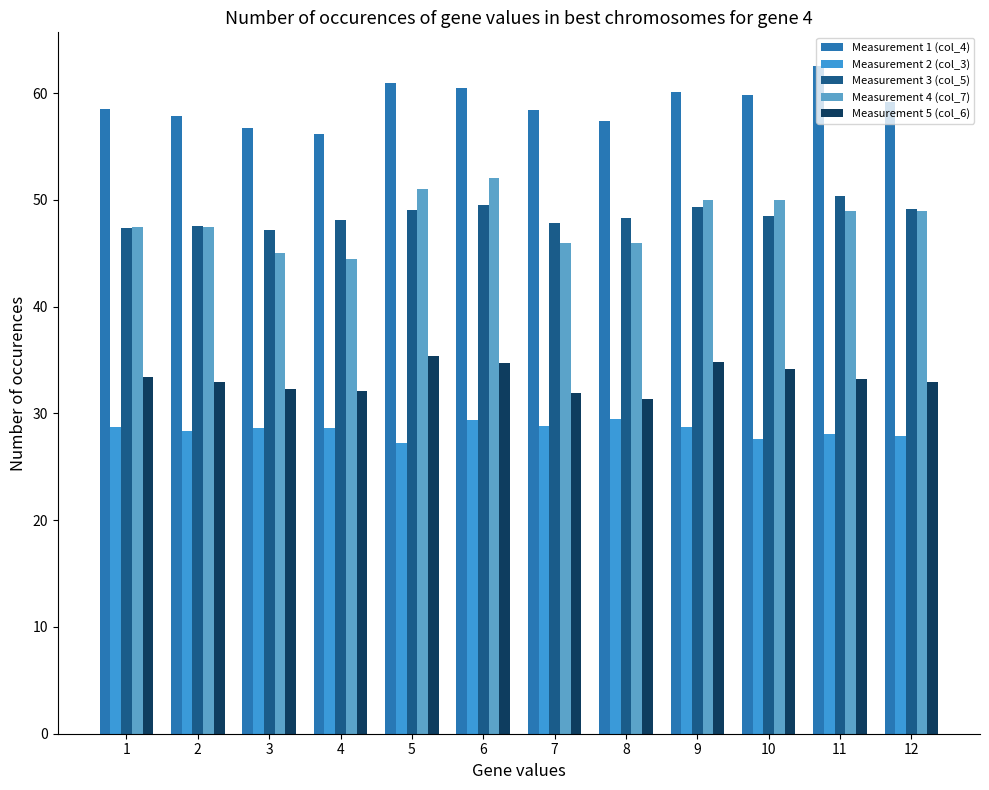

Is it true that Measurement 5 (col_6) equals 11.2 at 2?

False